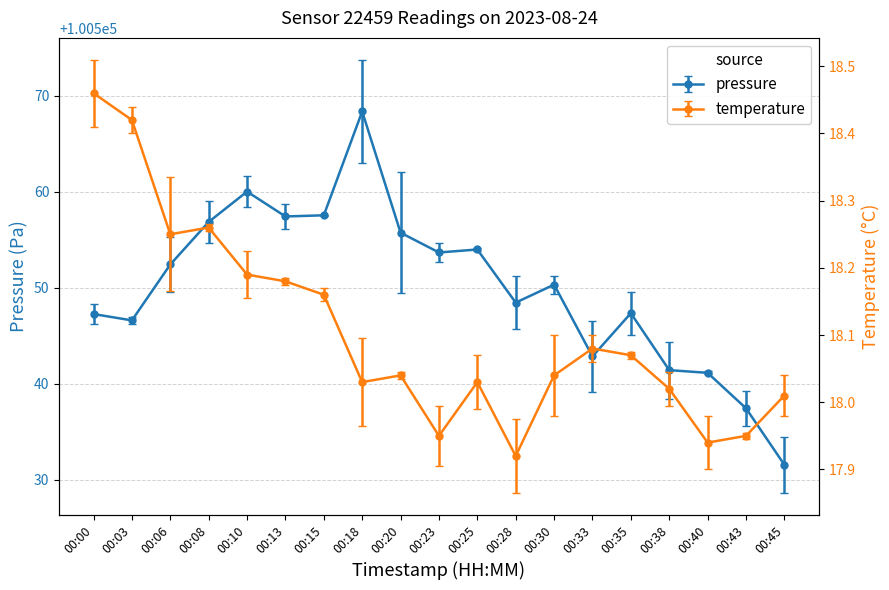

True or false: pressure has a value of 173844.8 at 00:38.

False